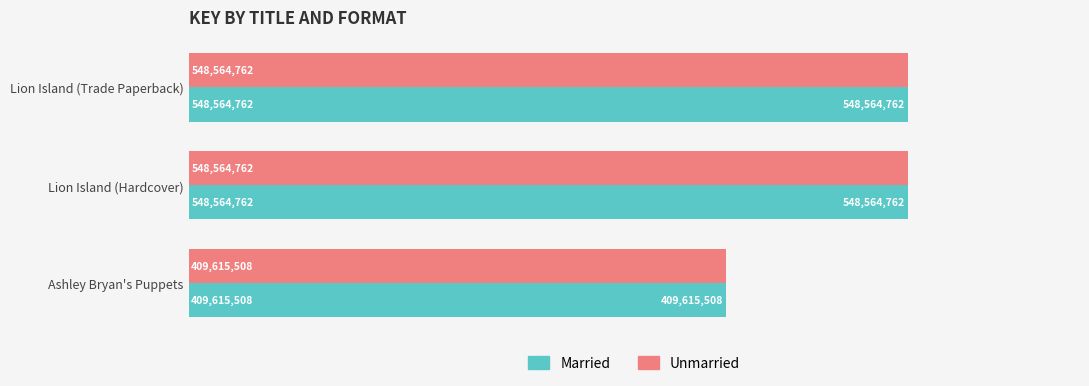

What is the minimum value for Married?

409615508